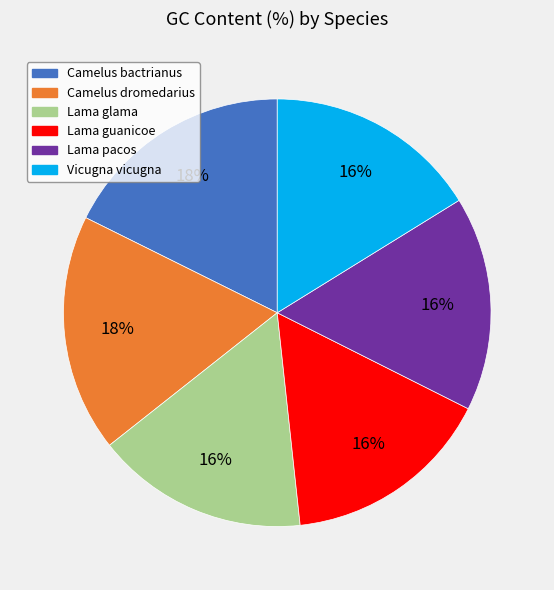

To the nearest percent, what is the difference between the largest and smallest slice percentages?

2%